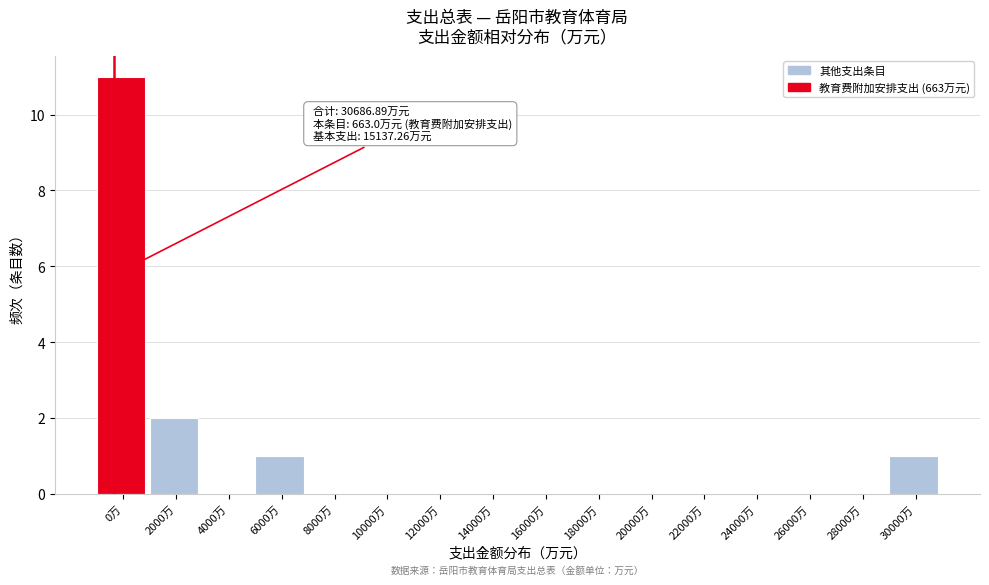

Reading right to left, what are all the values shown in this chart?

30000万=1	28000万=0	26000万=0	24000万=0	22000万=0	20000万=0	18000万=0	16000万=0	14000万=0	12000万=0	10000万=0	8000万=0	6000万=1	4000万=0	2000万=2	0万=11